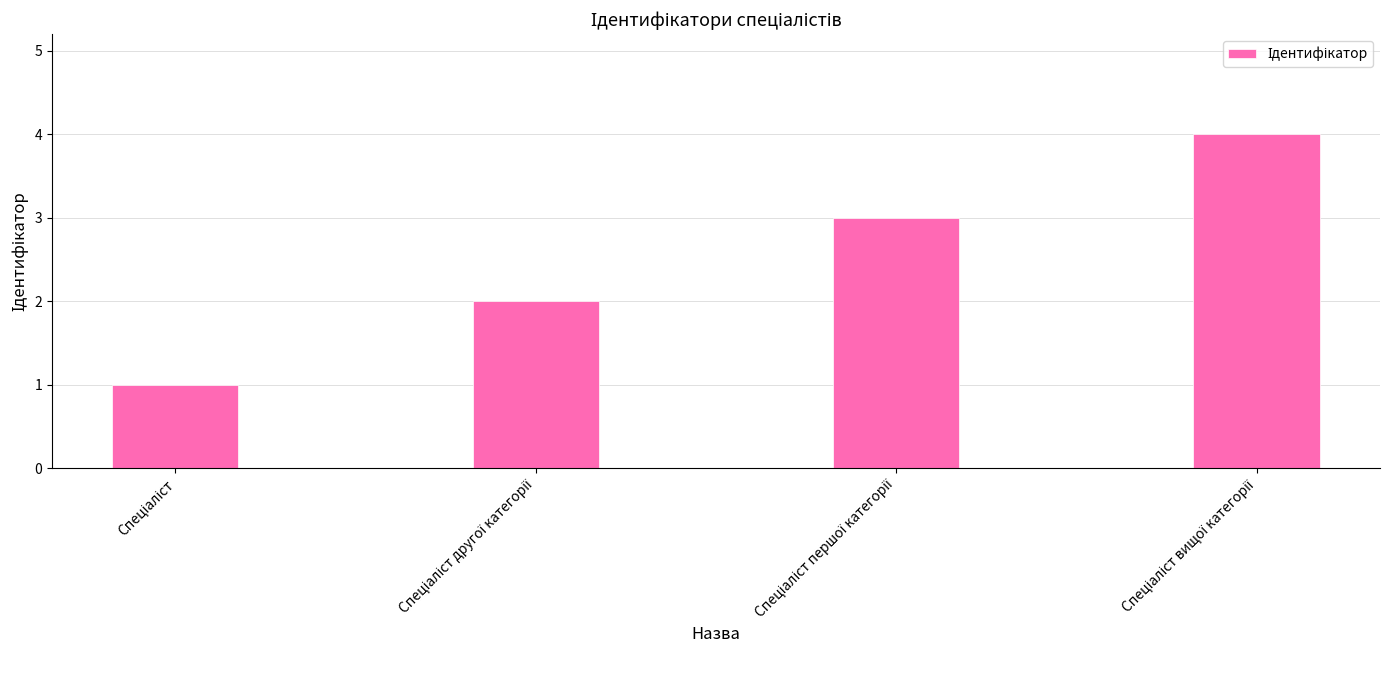

What is the sum of all values?

10